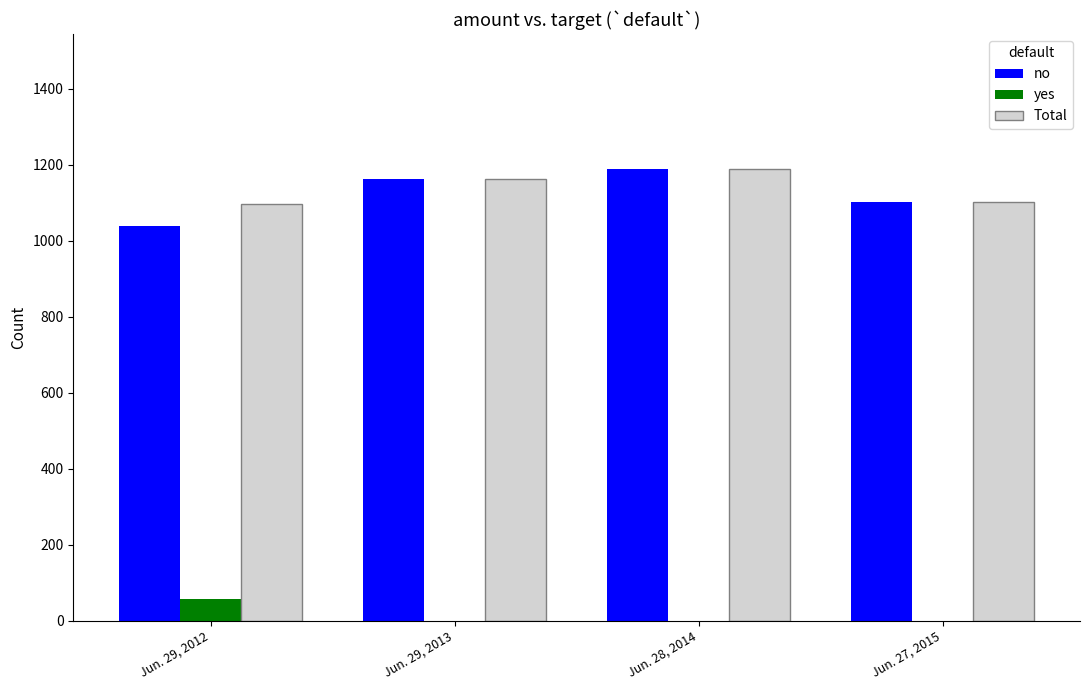

The value of Total at Jun. 29, 2012 is 1622.2. True or false?

False